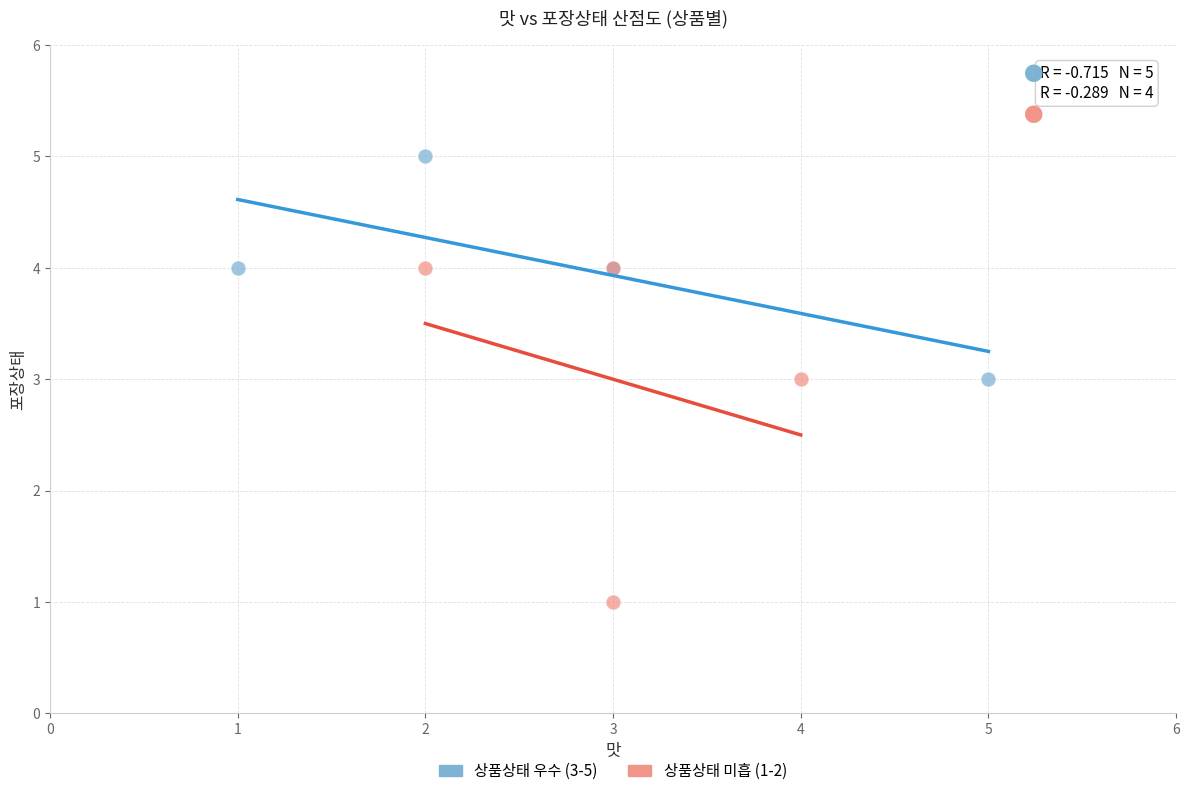

Which series has the largest Y range (max minus min)?

상품상태 미흡 (1-2)